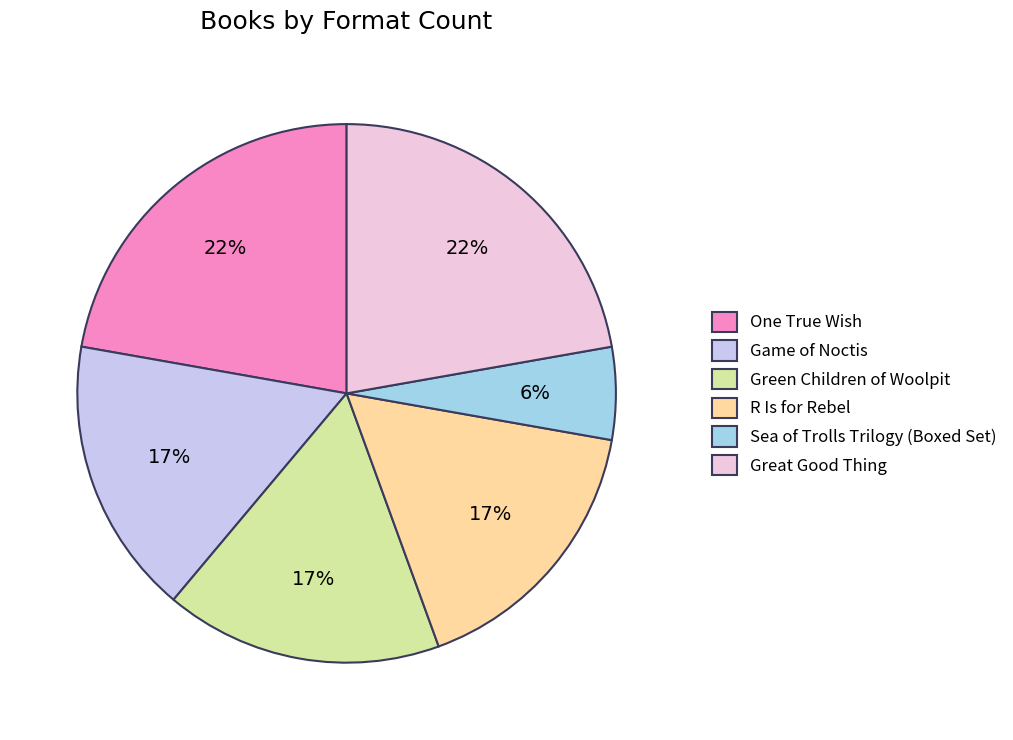

Is Sea of Trolls Trilogy (Boxed Set) the majority of the pie?

No